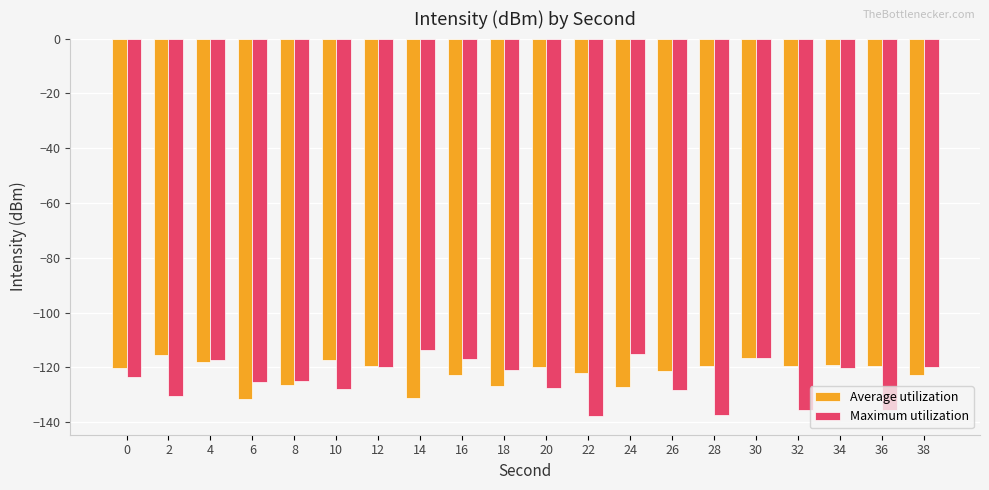

Which series changed the most between 8 and 16?

Maximum utilization